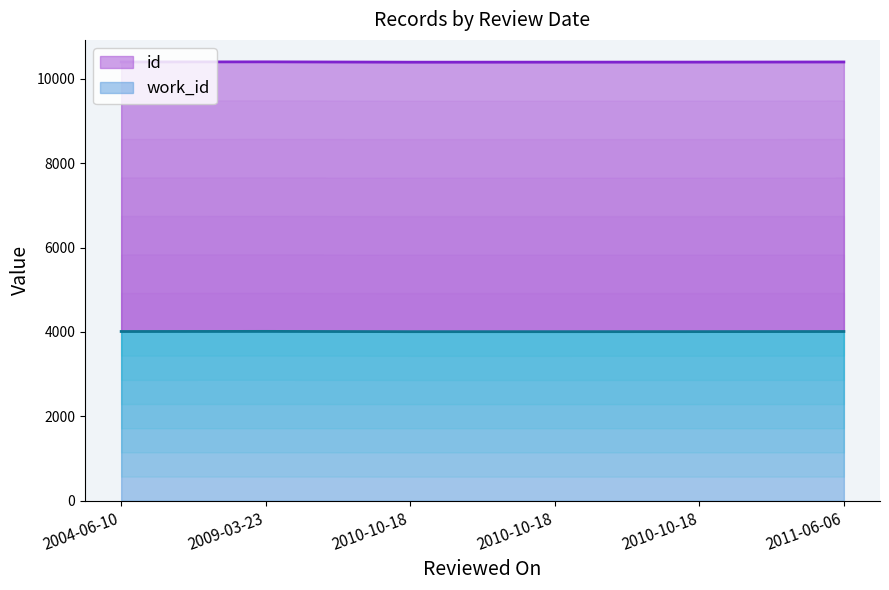

At which label does id reach its peak?

2009-03-23